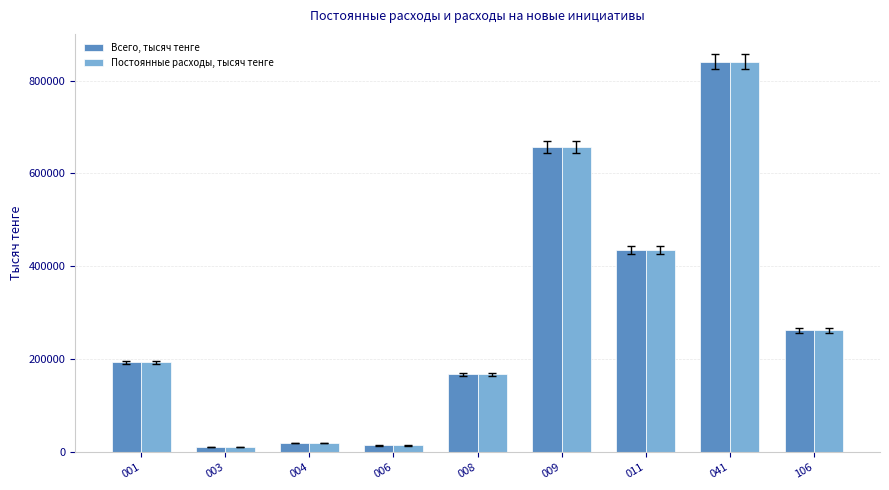

Is the value of Постоянные расходы, тысяч тенге at 106 greater than the value of Всего, тысяч тенге at 008?

Yes